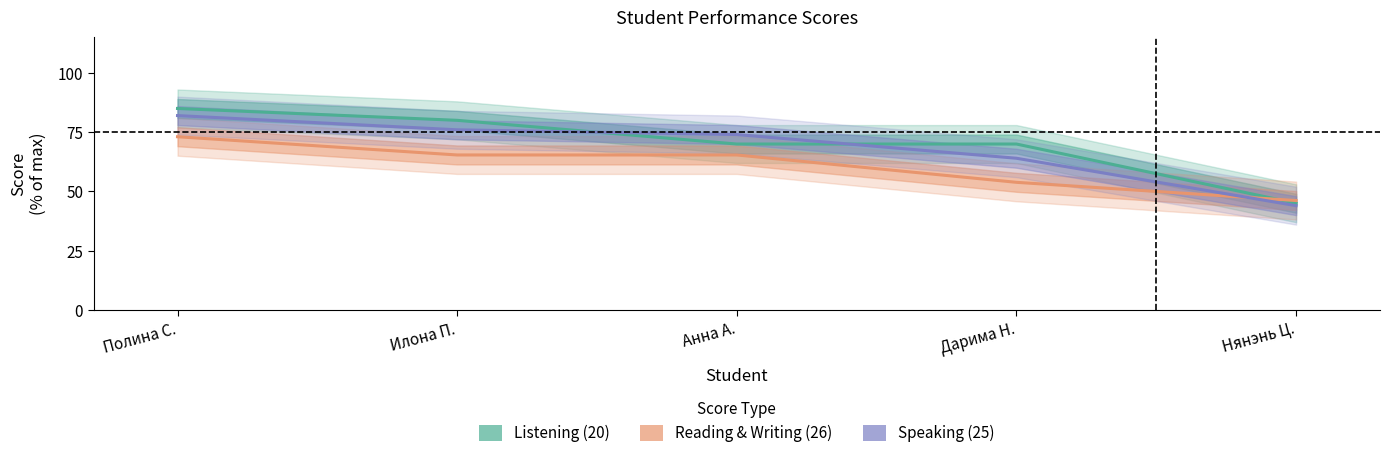

What are all the series names shown in the legend?

Listening (20), Reading & Writing (26), Speaking (25)